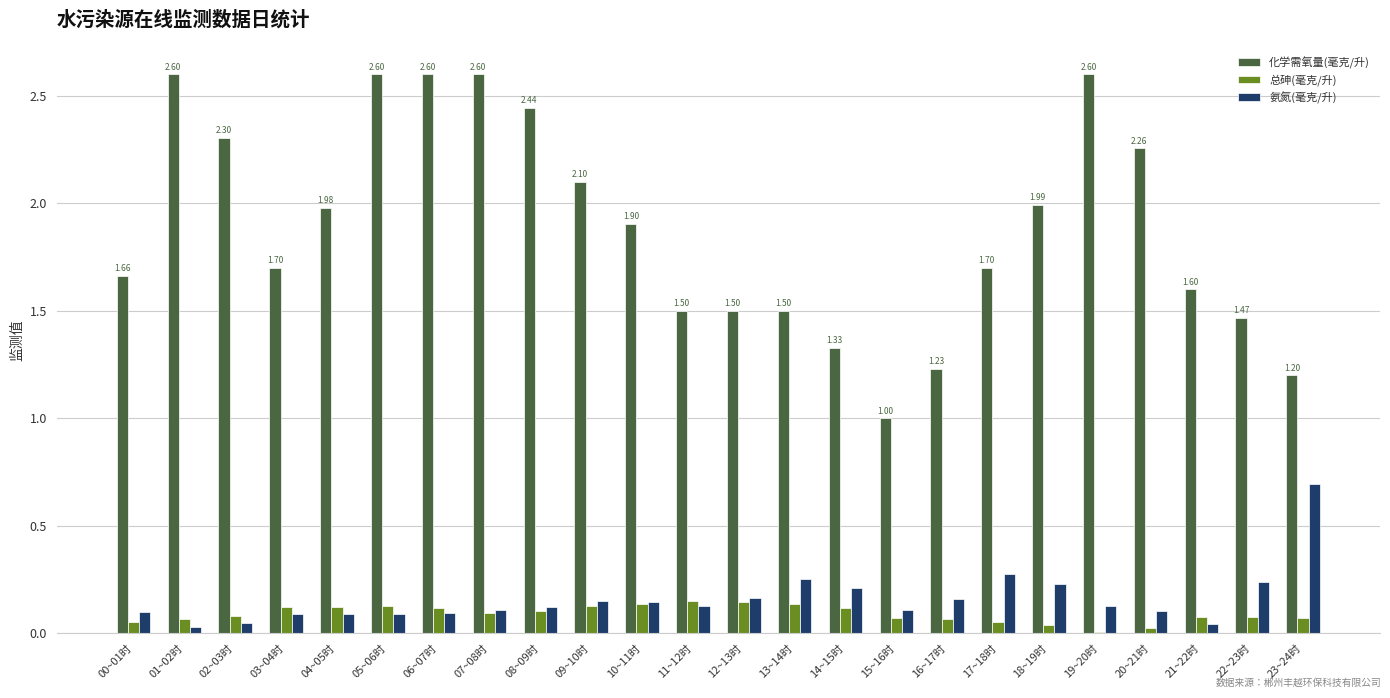

Is the value of 氨氮(毫克/升) at 05~06时 greater than the value of 化学需氧量(毫克/升) at 13~14时?

No